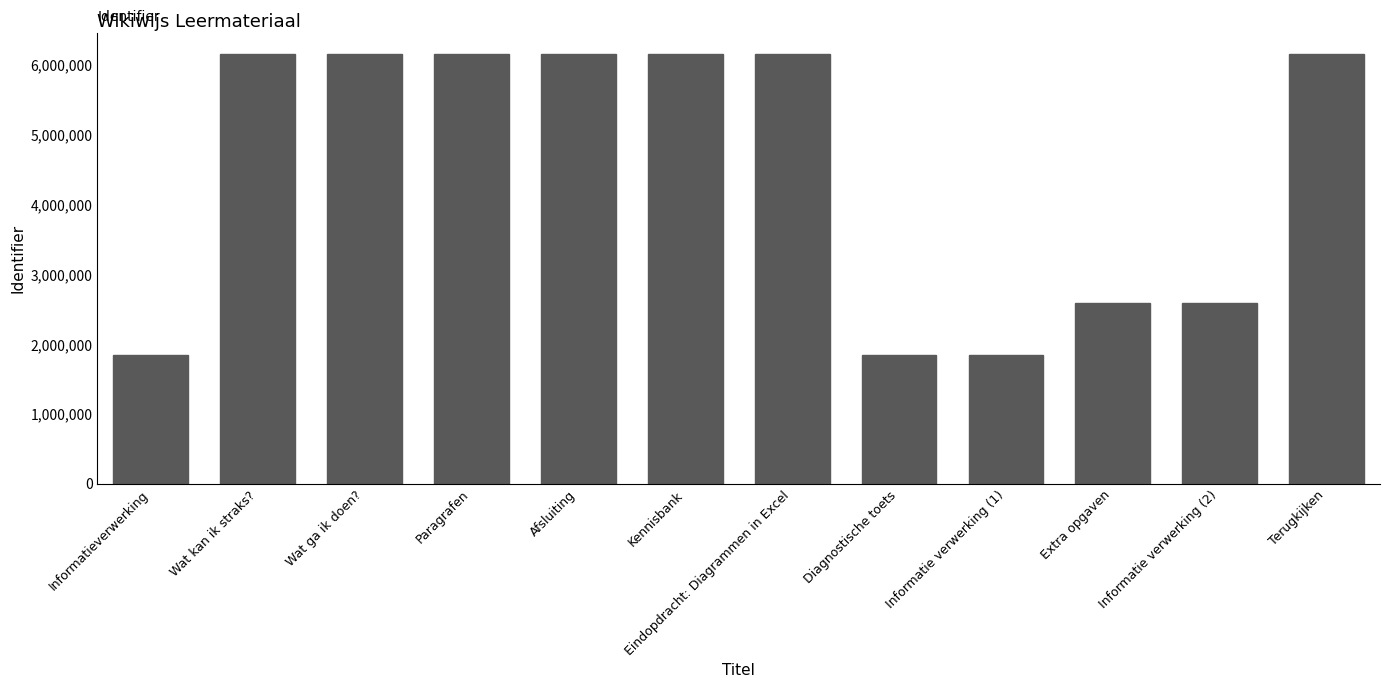

What is the value of the 2nd bar from the left?

6152294